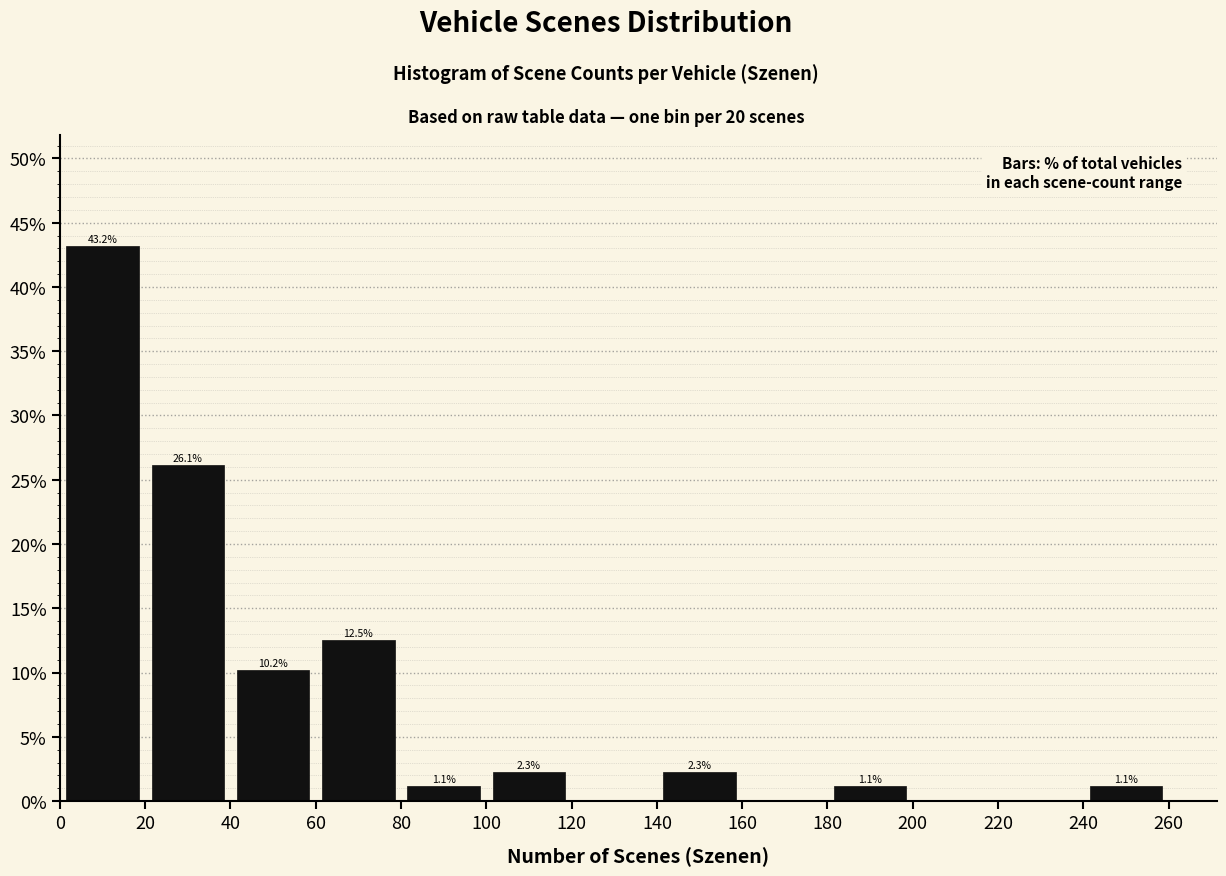

Which range on the x-axis has the tallest bar?

0 to 20